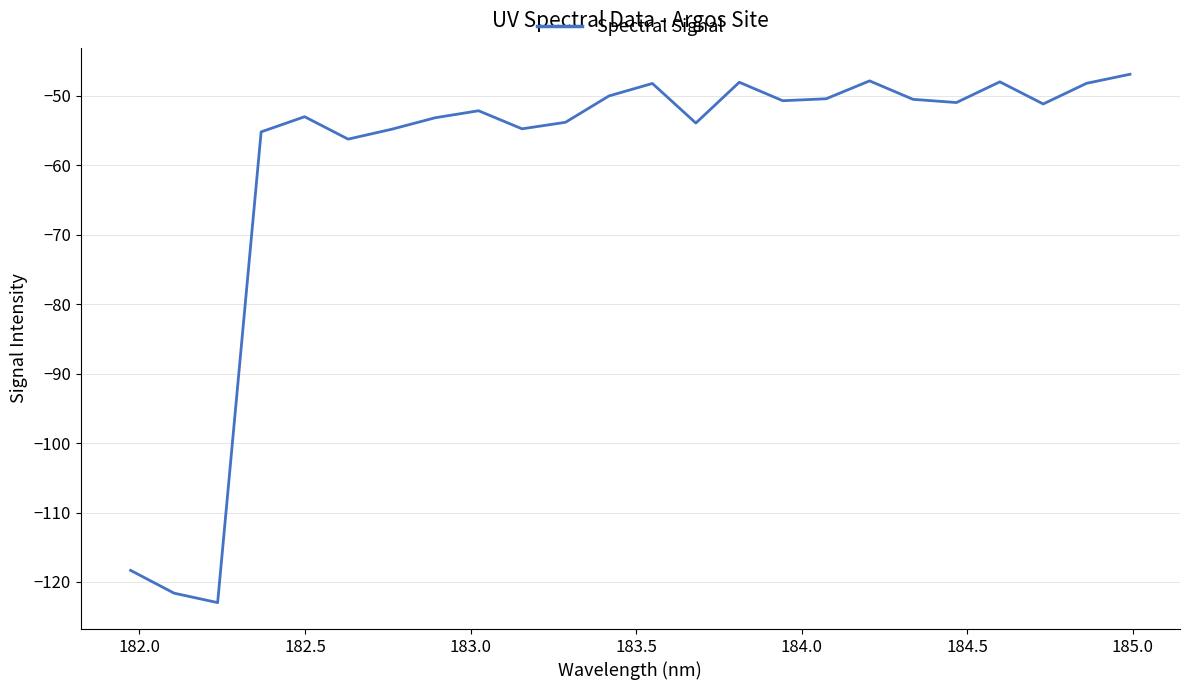

What is the difference between the maximum and minimum values?

76.1